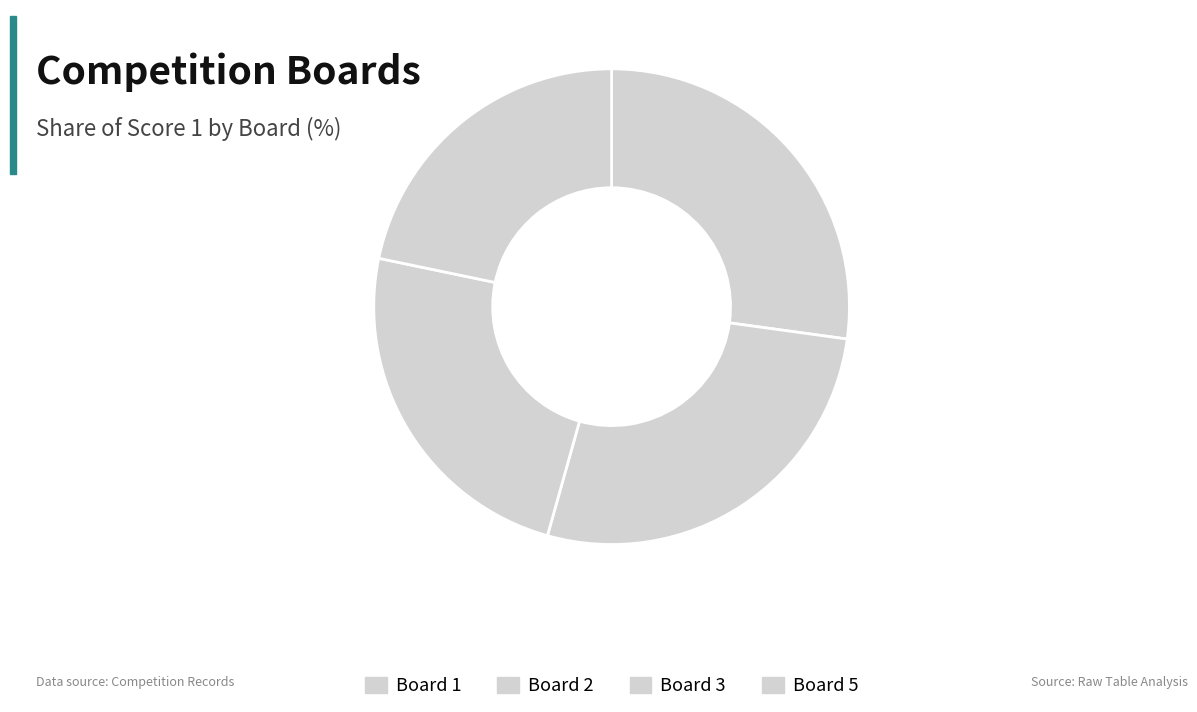

Do Board 5 and Board 3 together represent more than half of the pie?

No